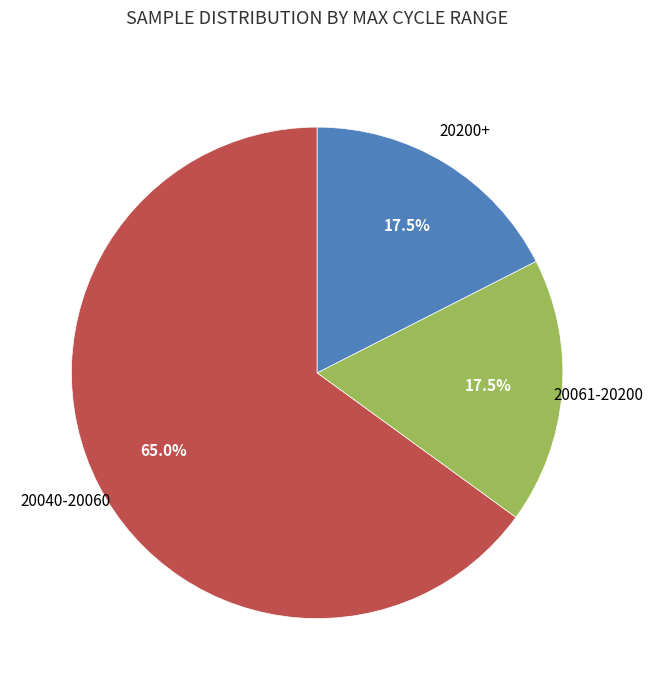

Is there a majority slice in this chart?

Yes